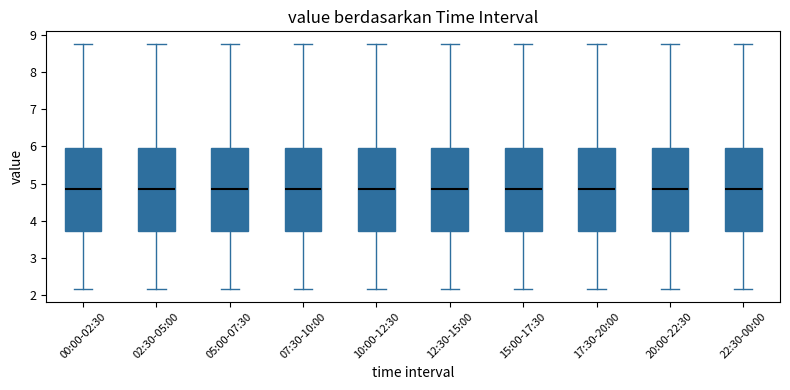

Where is the lower edge of the box for 12:30-15:00 on the y-axis? The values are not printed on the chart, so give them approximately, as read against the axis.

3.7